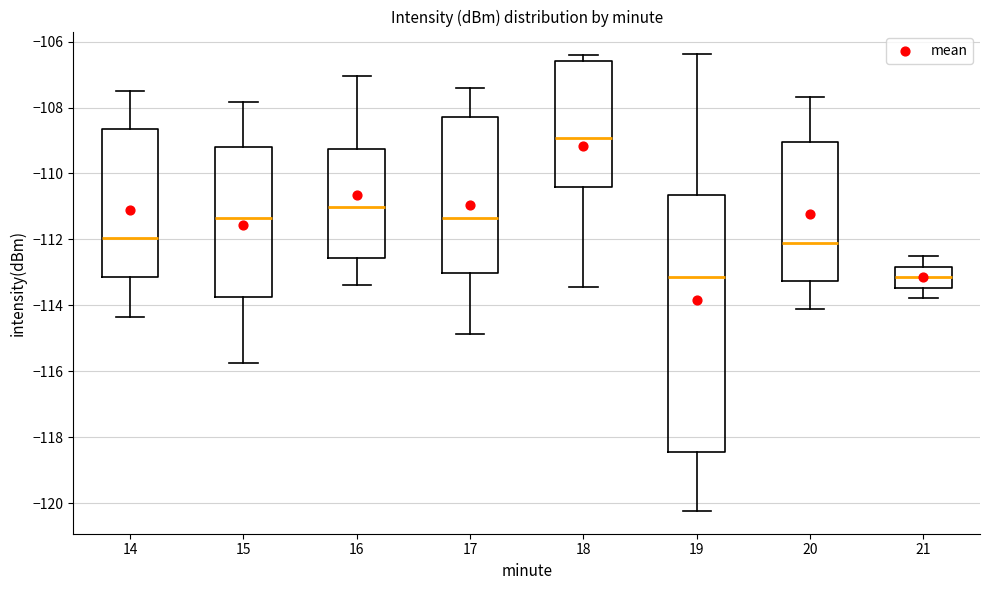

Where does the lower whisker of the box at x = 20 end on the y-axis? The values are not printed on the chart, so give them approximately, as read against the axis.

-114.2